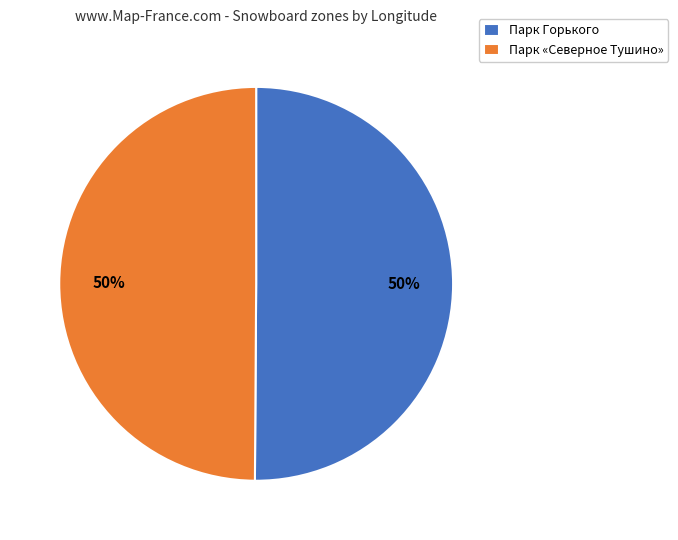

Approximately how many times larger is the value at Парк Горького compared to Парк «Северное Тушино»?

1.0